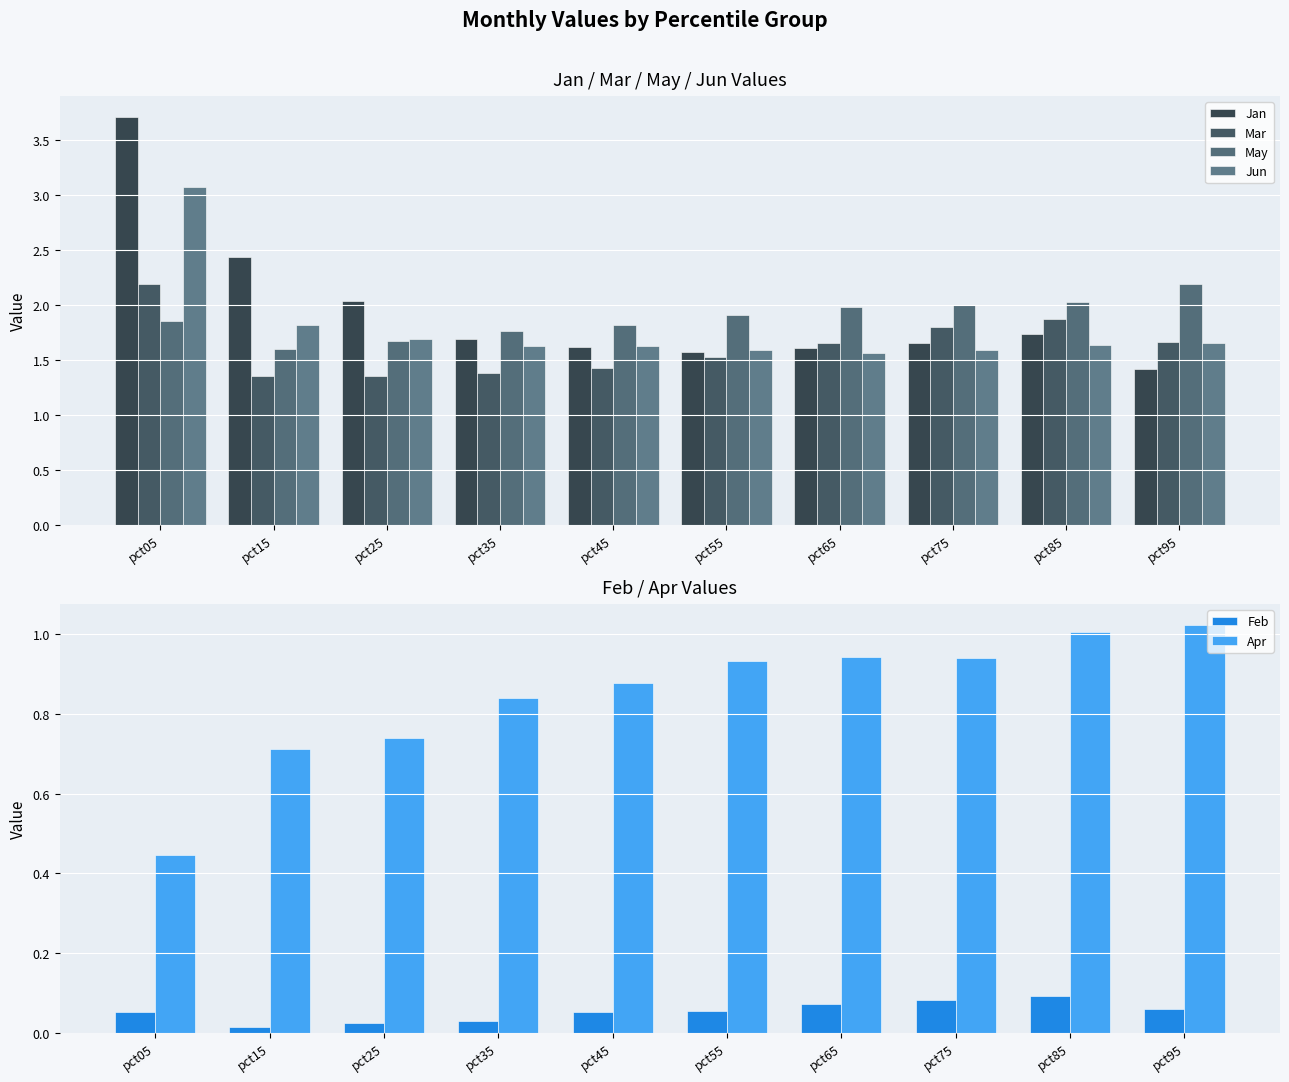

Which category has the highest value in the Feb series?

pct85